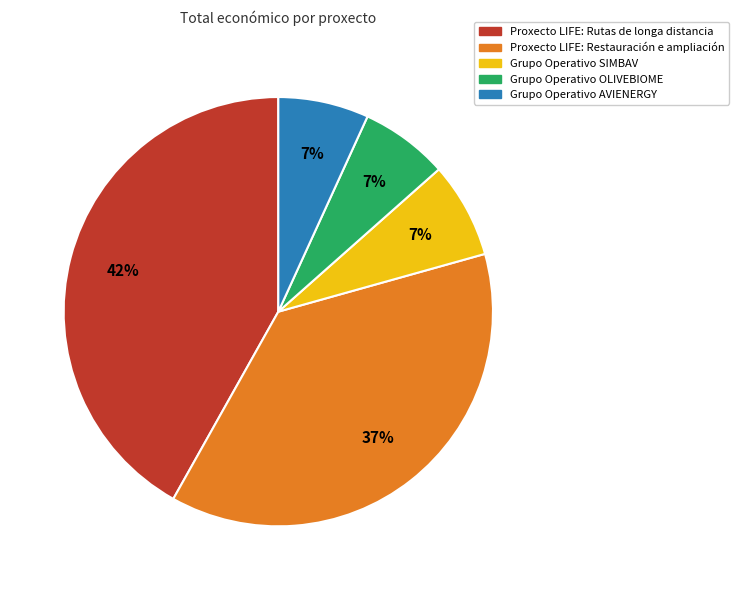

What is the ratio of the value at Proxecto LIFE: Restauración e ampliación to the value at Proxecto LIFE: Rutas de longa distancia?

0.9